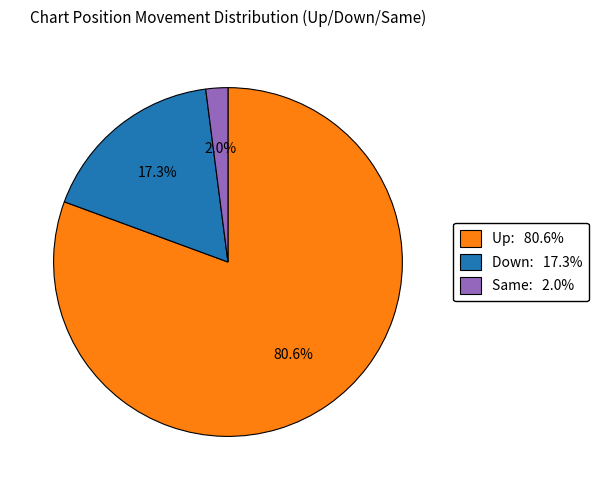

Is there any slice that represents more than half of the pie?

Yes